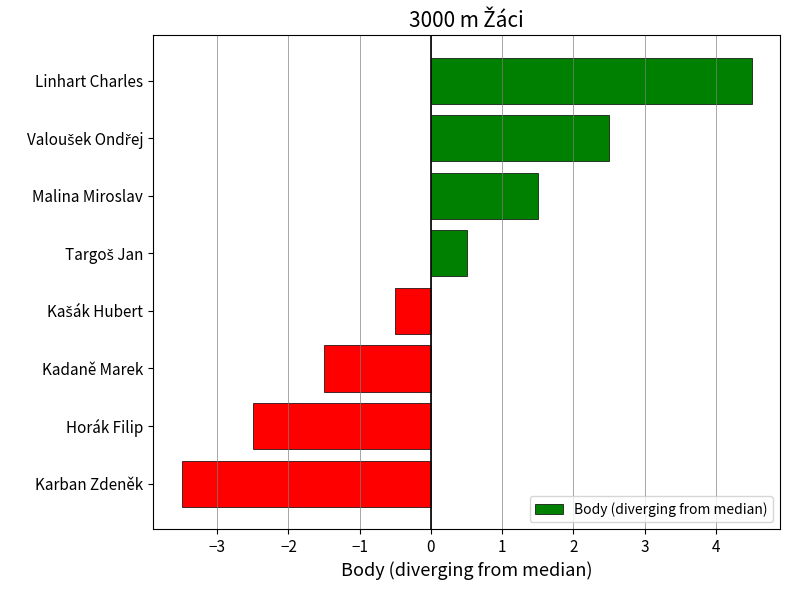

At which category does the chart reach its peak across all series?

Linhart Charles